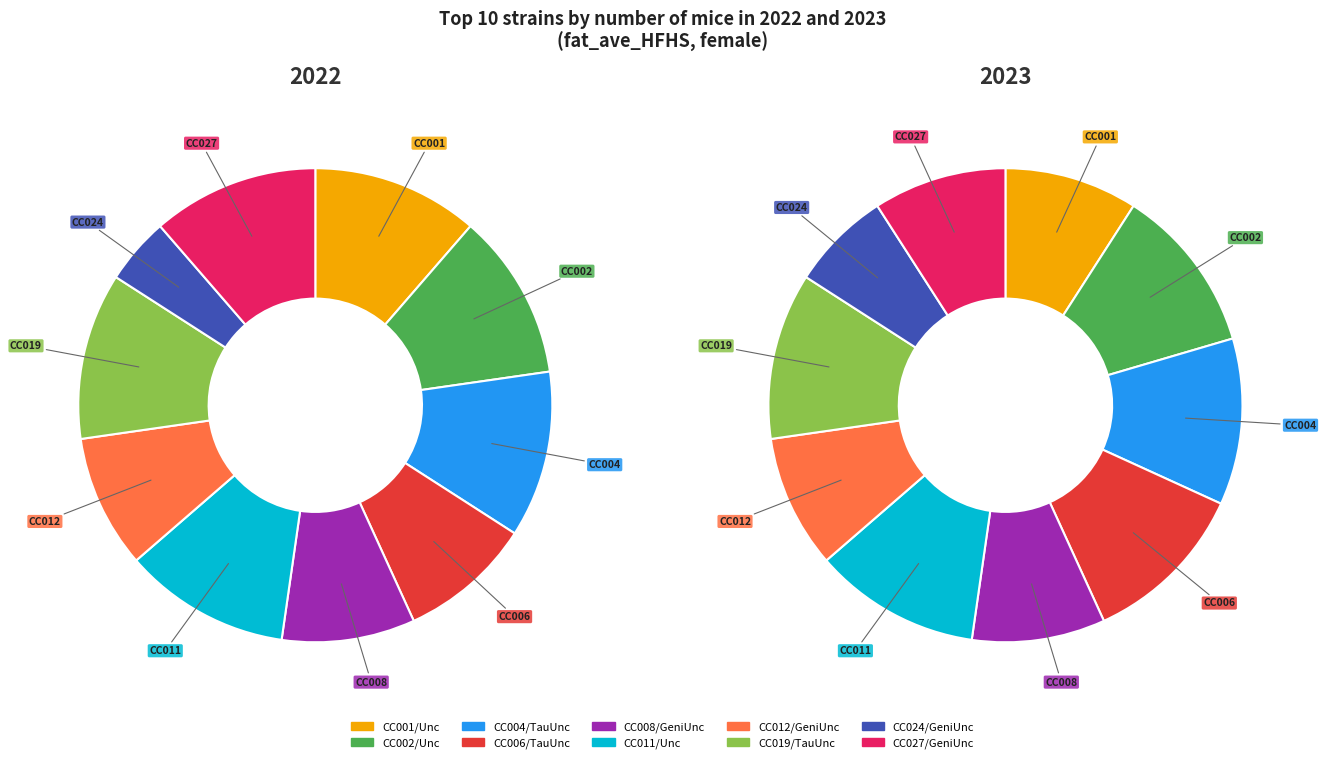

Which series changed the most between CC001/Unc and CC011/Unc?

2023 (nmice)